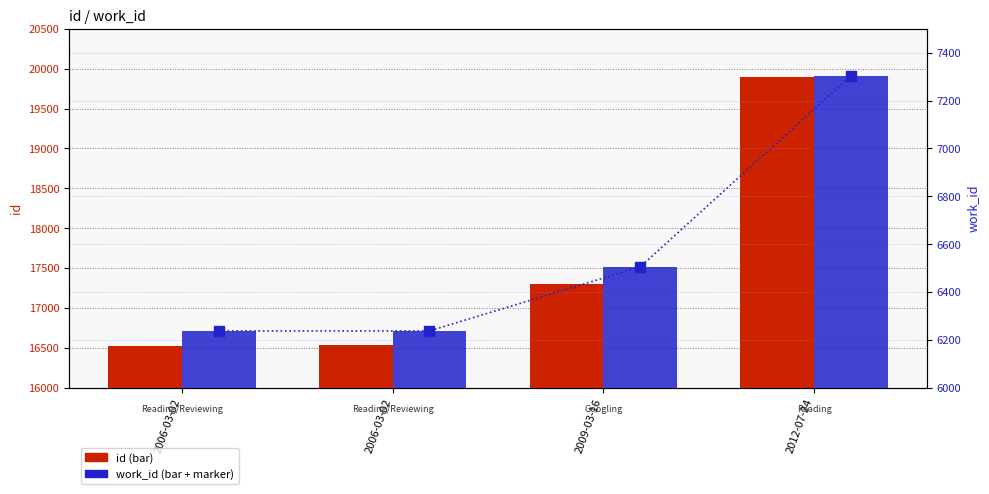

What is the difference between the maximum and minimum values in the work_id (marker) series?

1068